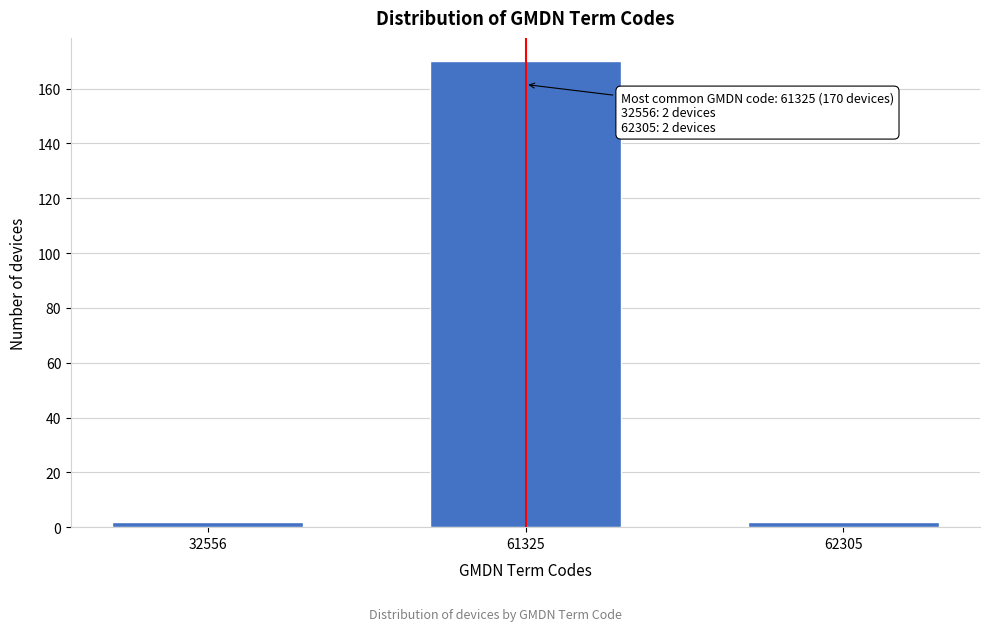

Reading right to left, what are all the values shown in this chart?

62305=2	61325=170	32556=2